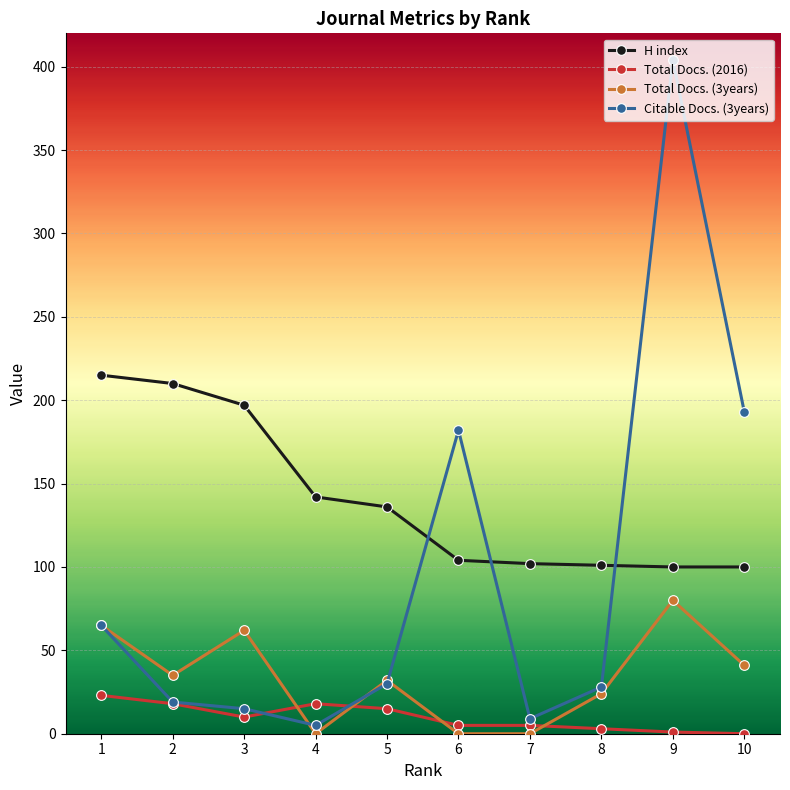

Which series changed the most between 6 and 8?

Citable Docs. (3years)